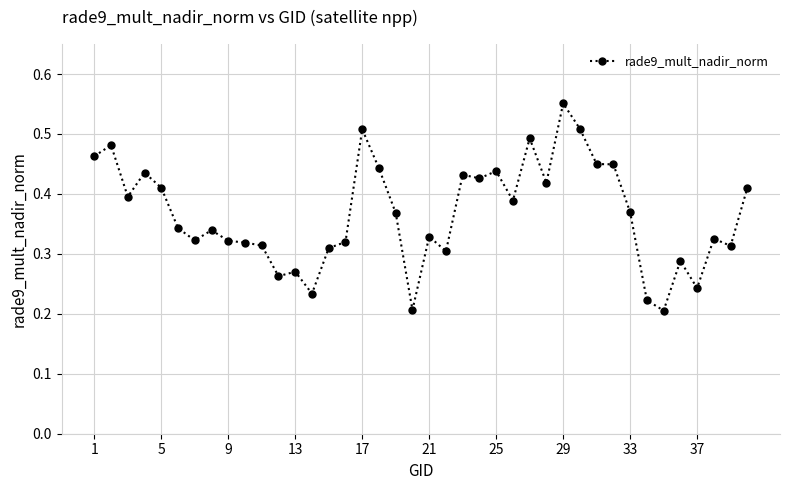

True or false: there are more than 0 points higher than both neighbors.

True